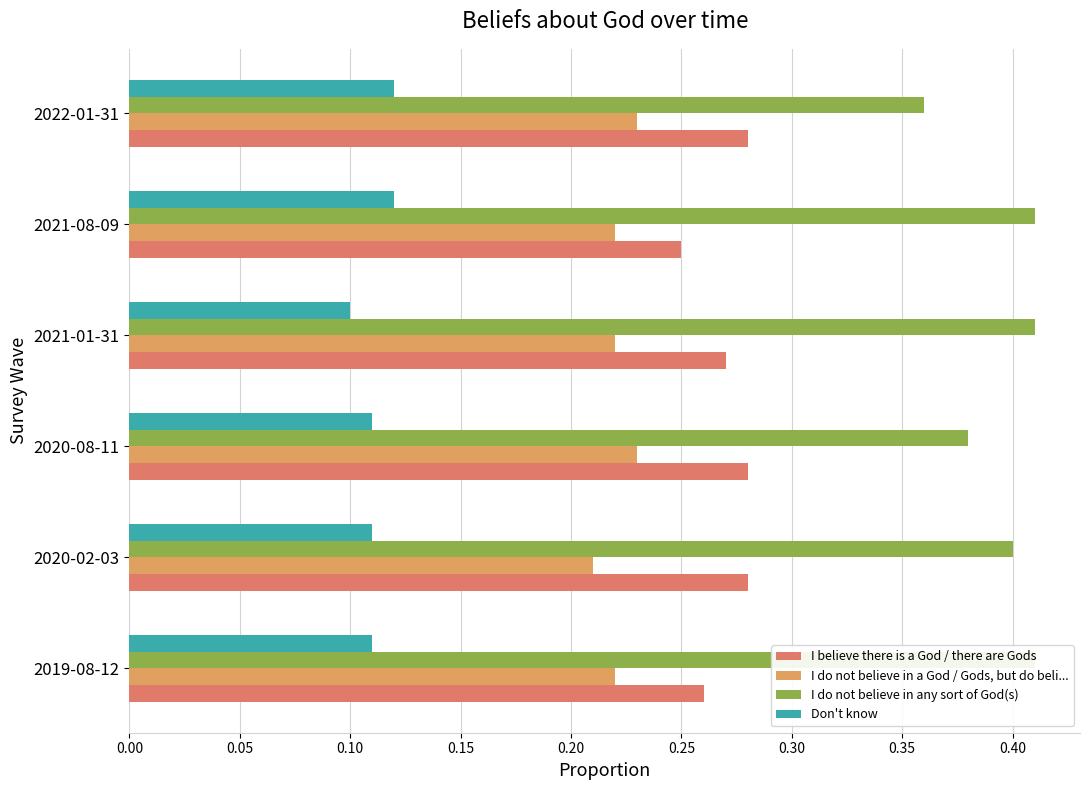

What is the value of the I do not believe in a God / Gods, but do beli... bar at the 3rd from the left?

0.2